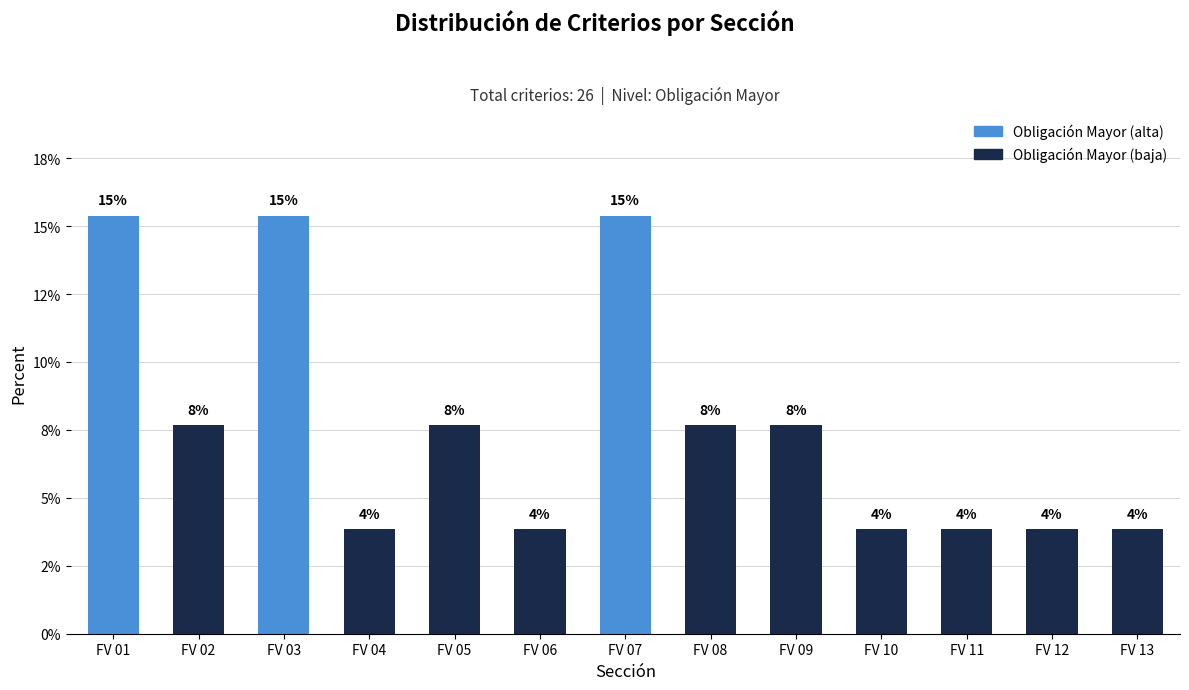

Between FV 09 and FV 05, which is larger?

FV 09